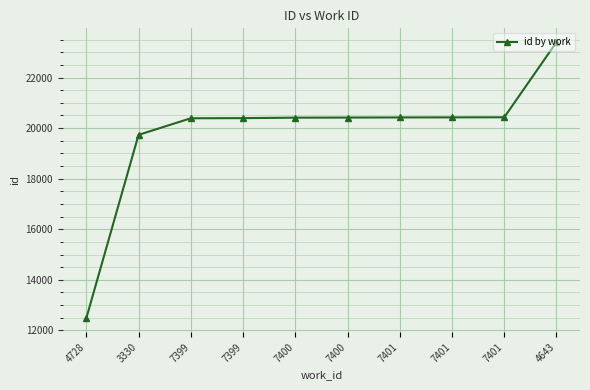

How many data points are less than 20418?

5